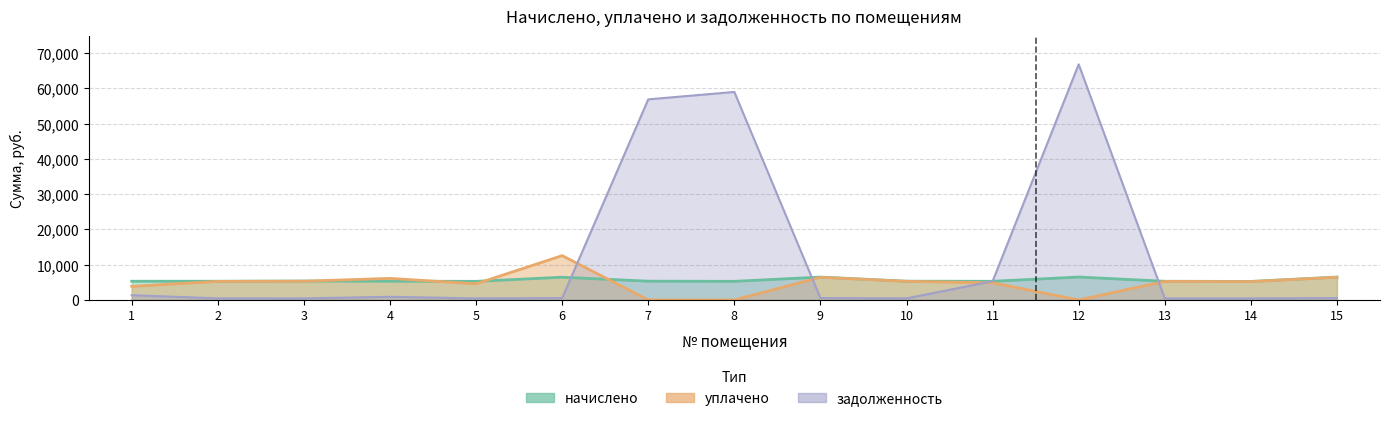

How many lines are shown in the chart?

3